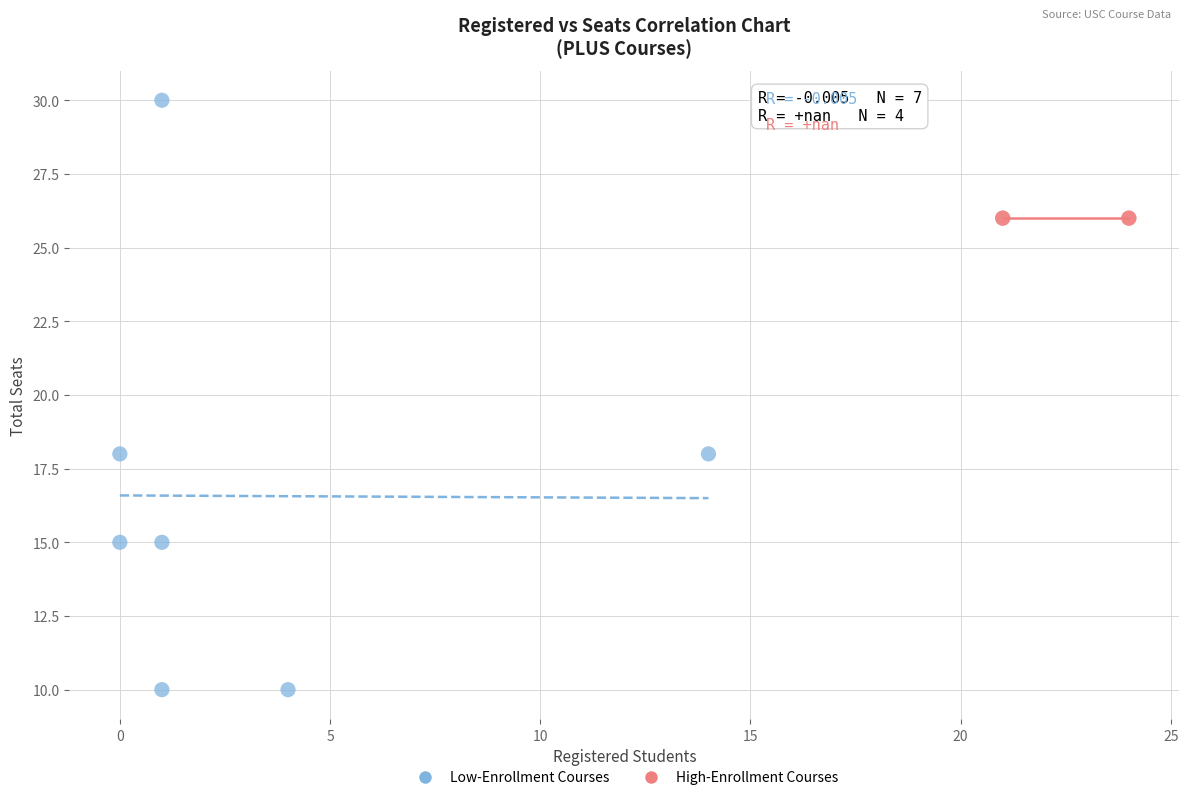

Which series reaches the maximum Y coordinate?

Low-Enrollment Courses